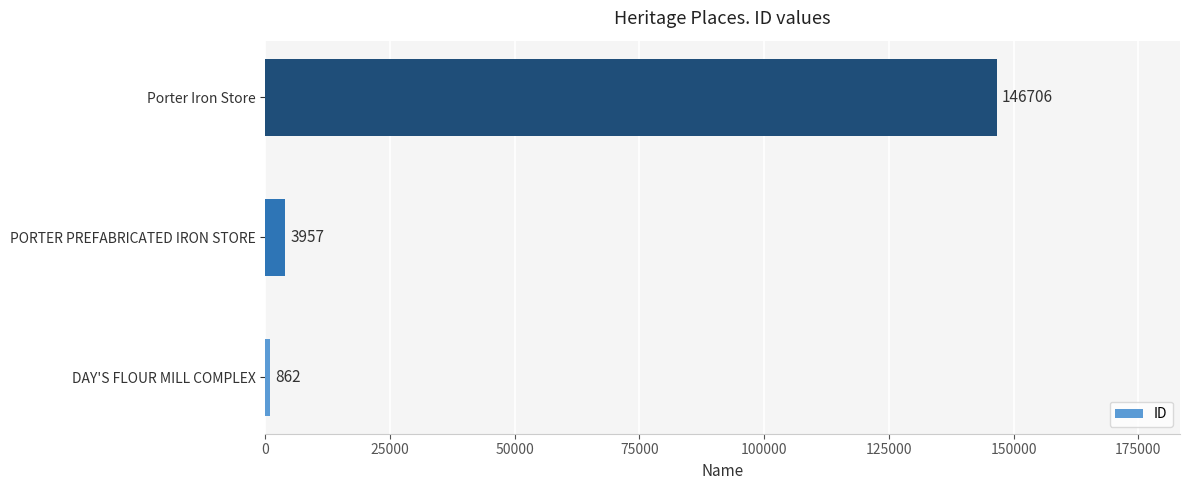

At which label is the value closest to 73784?

PORTER PREFABRICATED IRON STORE